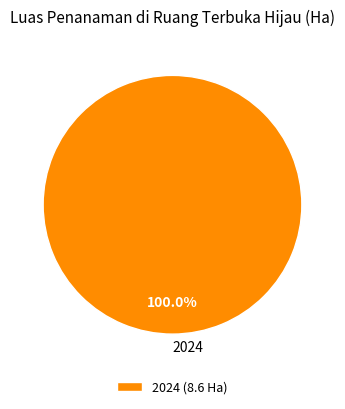

Is 2024 the majority of the pie?

Yes